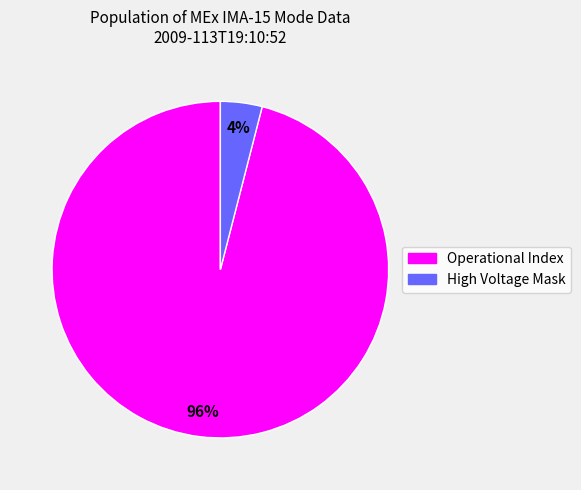

To the nearest percent, what is the average slice percentage?

50%